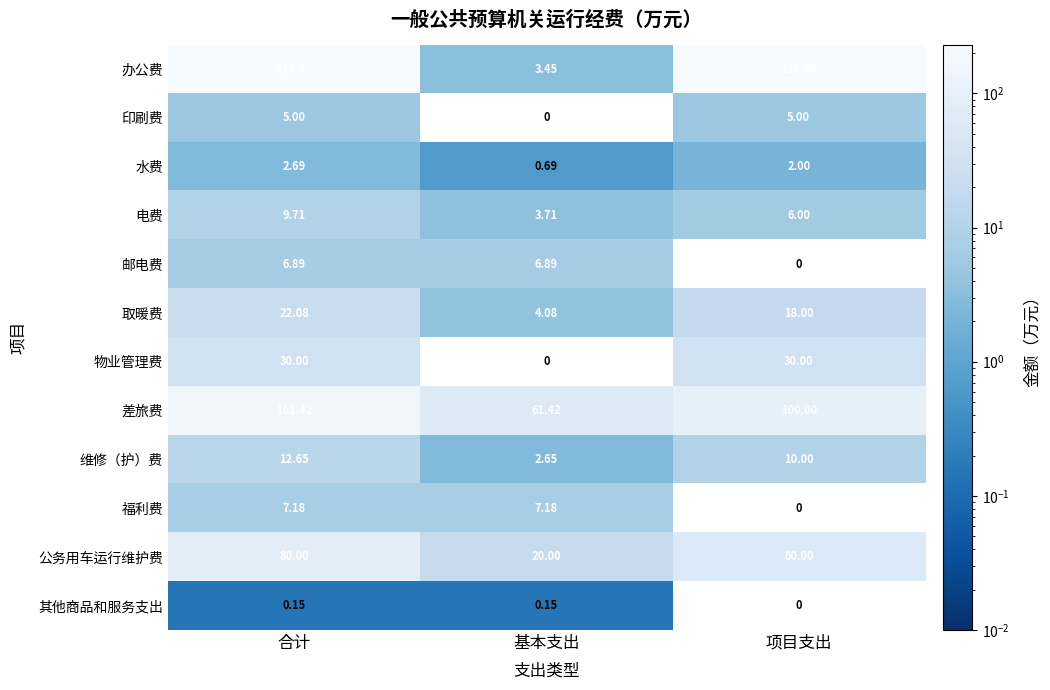

Rank the series by their maximum value, from highest to lowest.

办公费, 差旅费, 公务用车运行维护费, 物业管理费, 取暖费, 维修（护）费, 电费, 福利费, 邮电费, 印刷费, 水费, 其他商品和服务支出